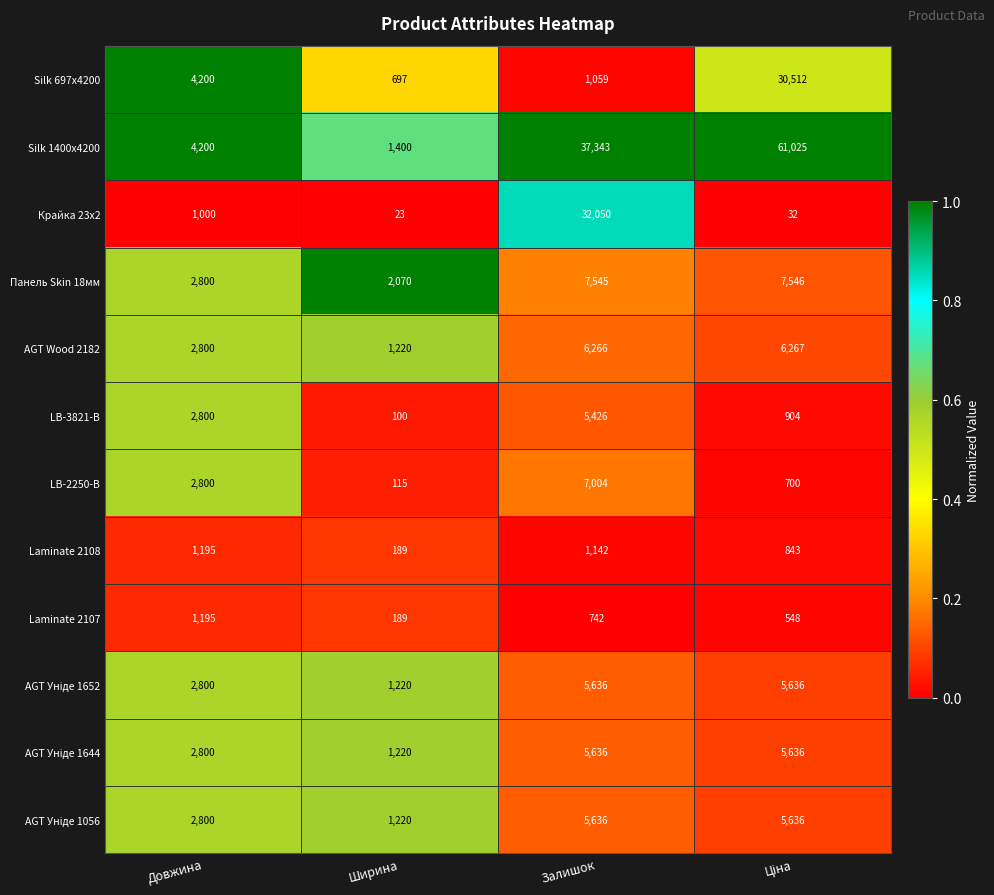

What is the sum of the Laminate 2108 values at Ширина and Довжина?

1384